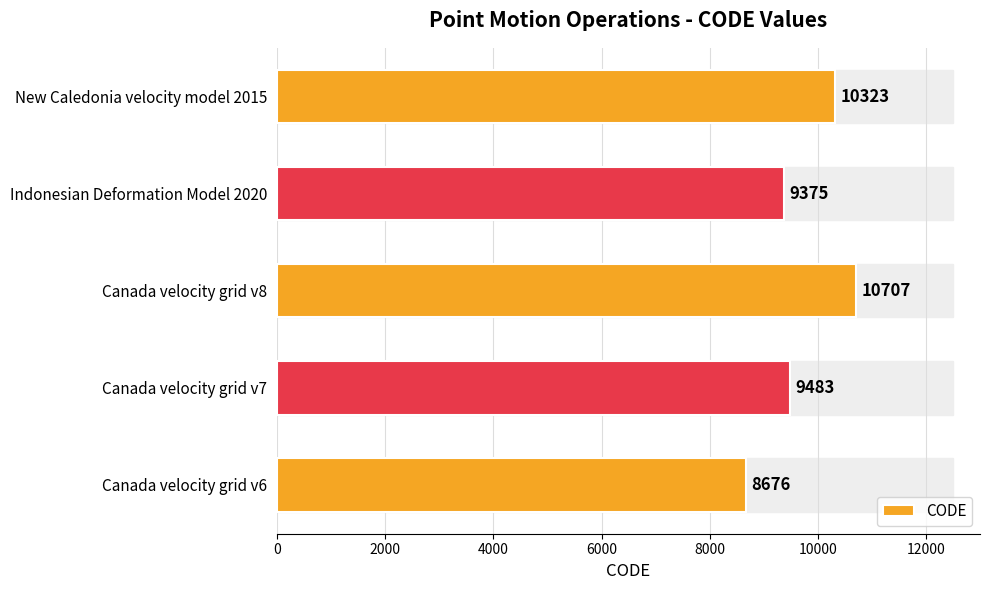

The value at New Caledonia velocity model 2015 is 10323. True or false?

True